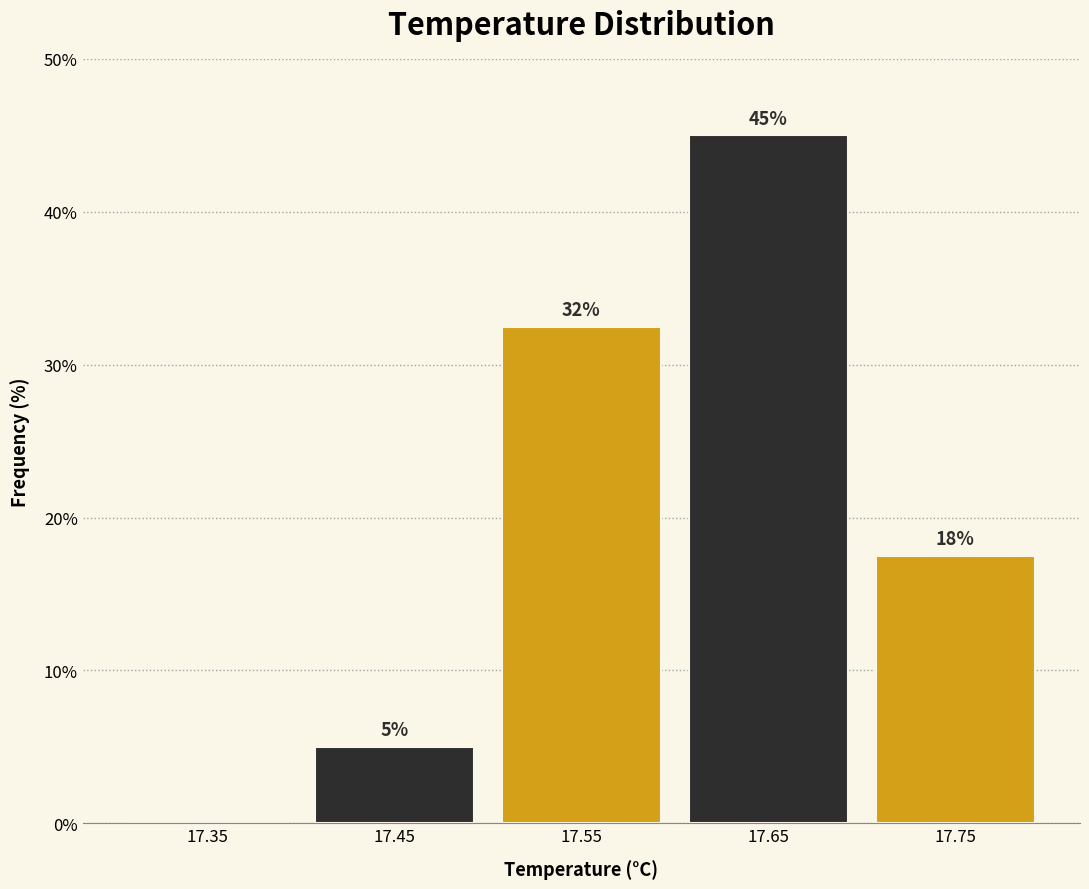

True or false: the data shows 5.0 at 17.45.

True